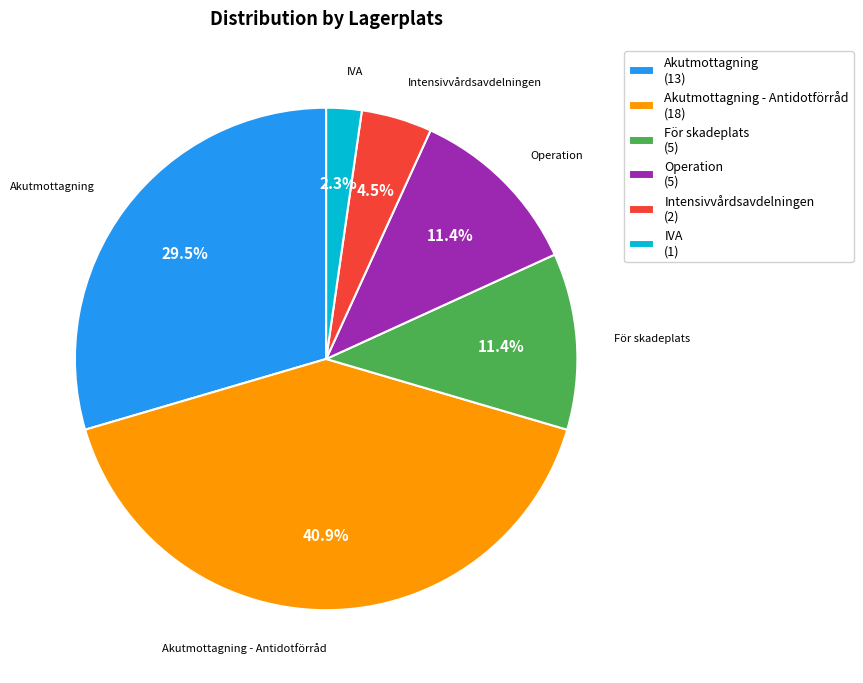

Which category has the biggest portion of the pie?

Akutmottagning - Antidotförråd (18)